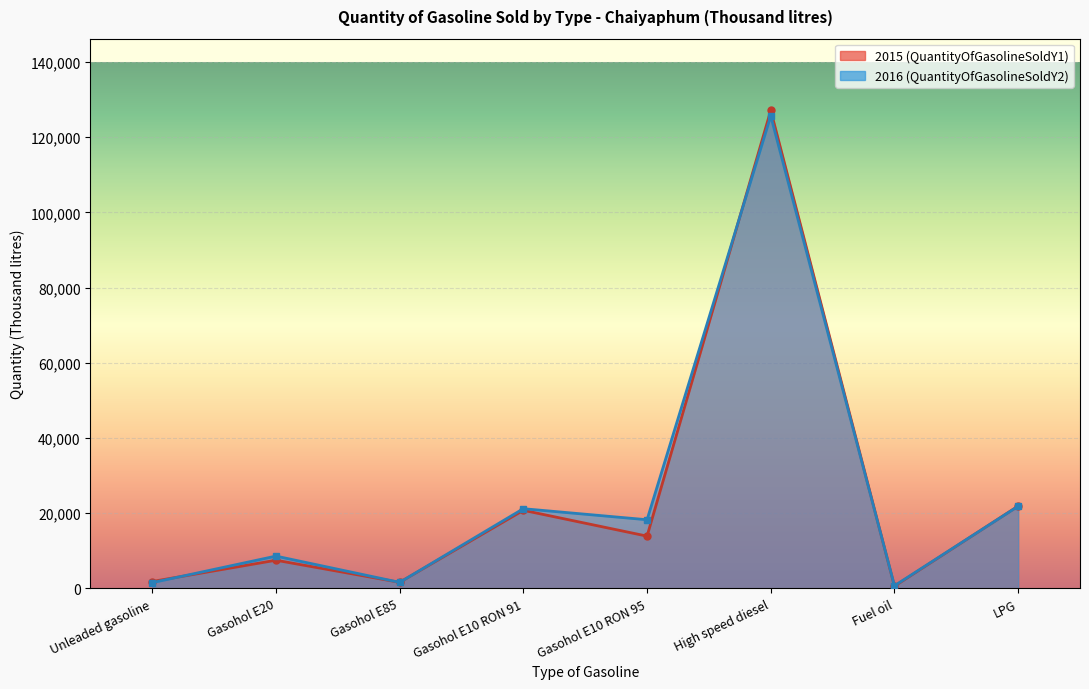

Is it true that 2015 (QuantityOfGasolineSoldY1) equals 8691.8 at Gasohol E10 RON 95?

False